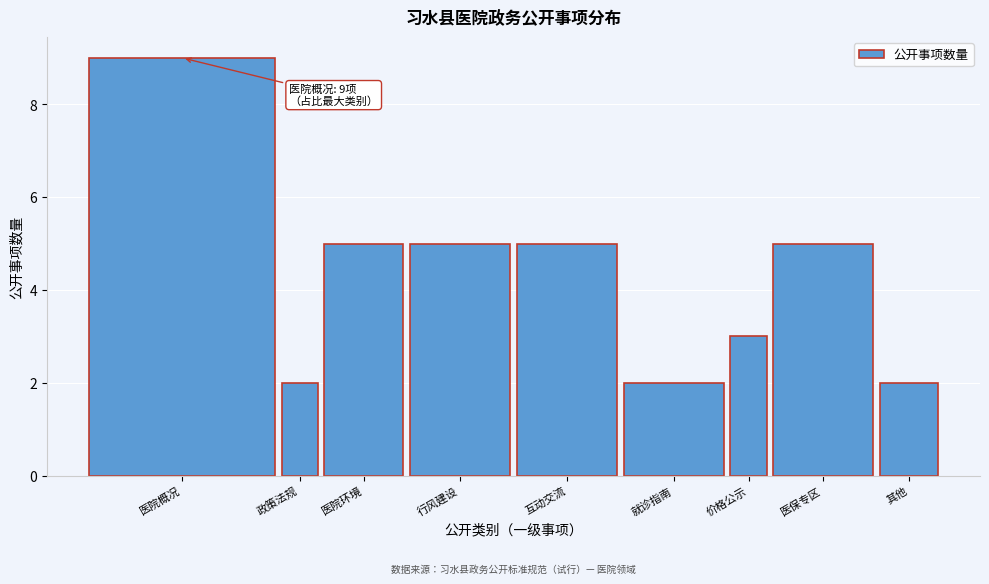

Reading left to right, what are all the values shown in this chart?

医院概况=9	政策法规=2	医院环境=5	行风建设=5	互动交流=5	就诊指南=2	价格公示=3	医保专区=5	其他=2